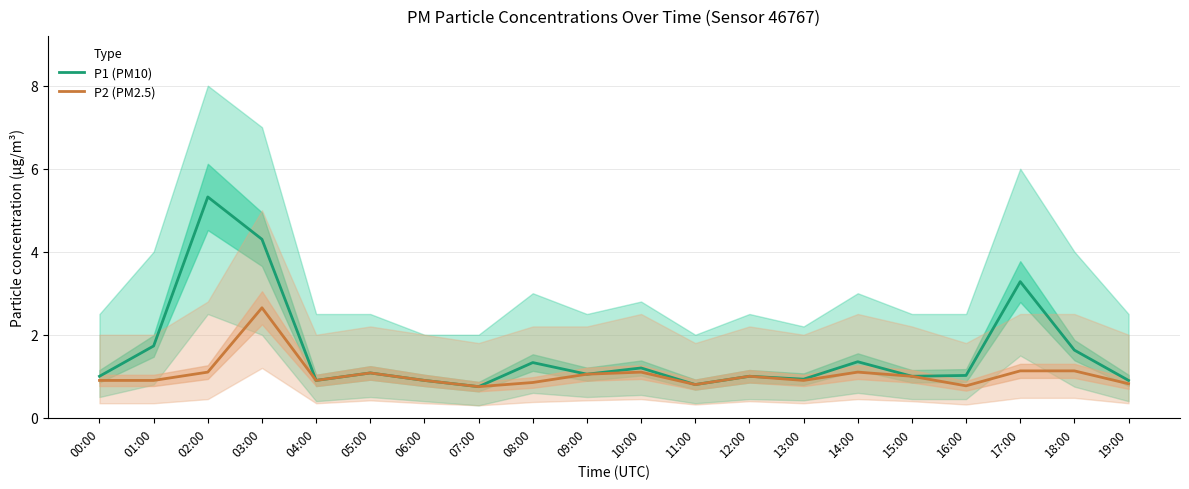

True or false: P2 (PM2.5) has more than 2 interior local peaks.

True